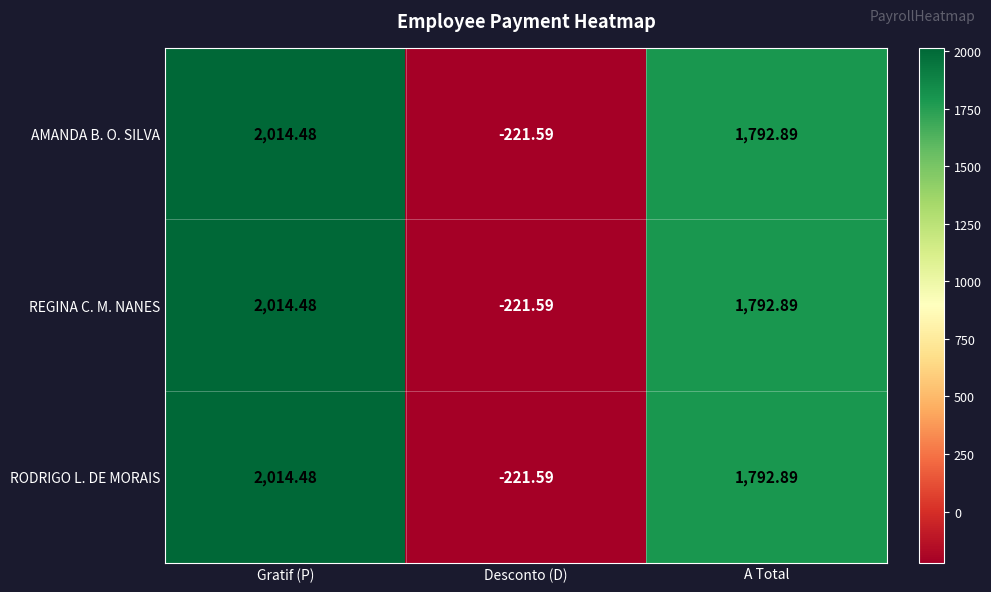

At which category is the sum across all series the highest?

Gratif (P)